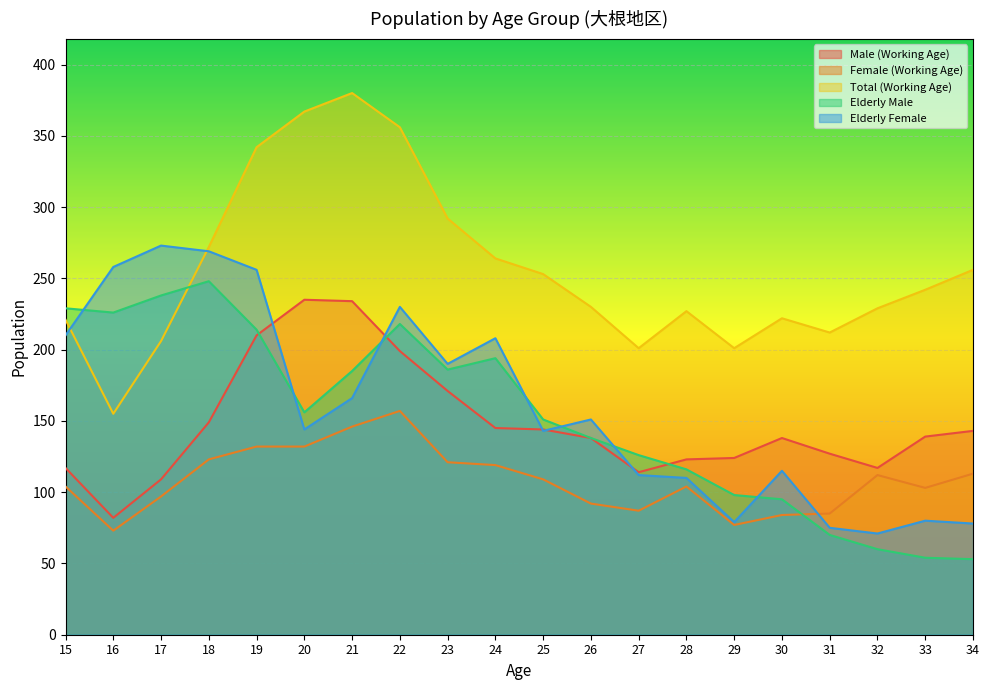

What is the difference between the maximum and minimum values in the Female (Working Age) series?

84